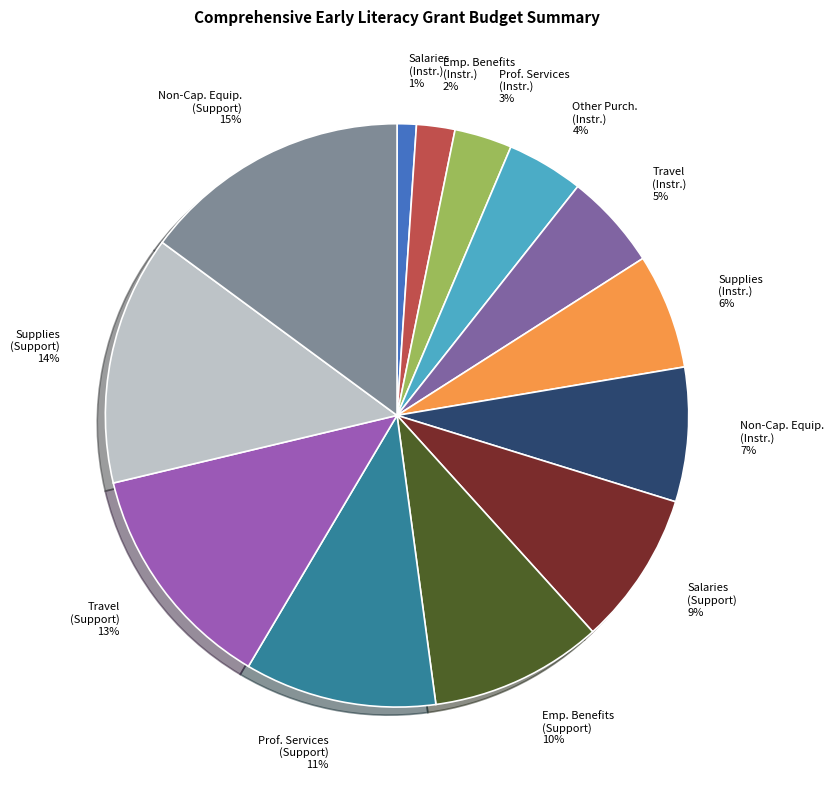

Rank the categories by value from lowest to highest.

Salaries (Instr.) 1%, Emp. Benefits (Instr.) 2%, Prof. Services (Instr.) 3%, Other Purch. (Instr.) 4%, Travel (Instr.) 5%, Supplies (Instr.) 6%, Non-Cap. Equip. (Instr.) 7%, Salaries (Support) 9%, Emp. Benefits (Support) 10%, Prof. Services (Support) 11%, Travel (Support) 13%, Supplies (Support) 14%, Non-Cap. Equip. (Support) 15%